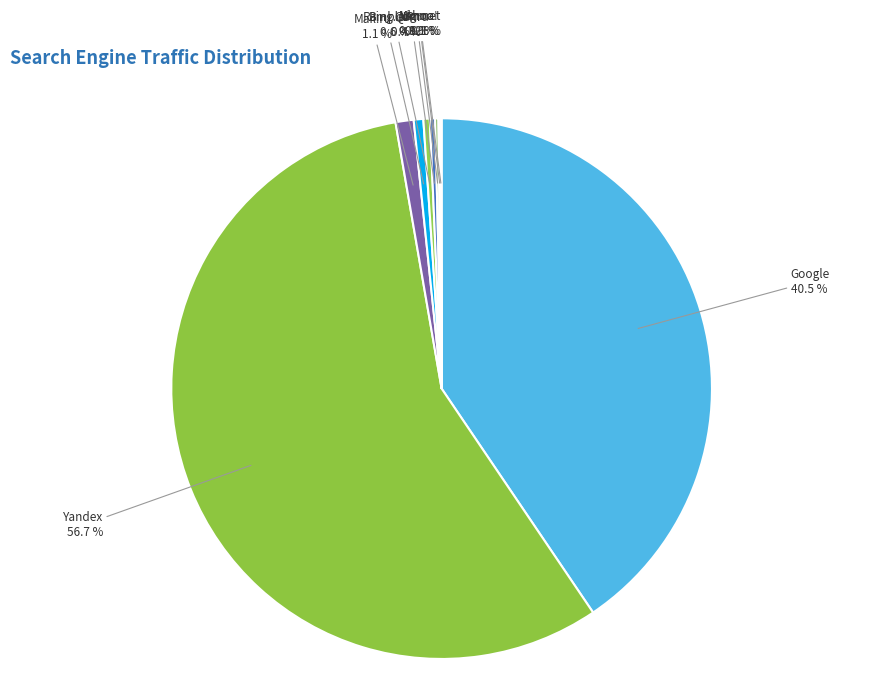

Is Yandex the majority of the pie?

Yes